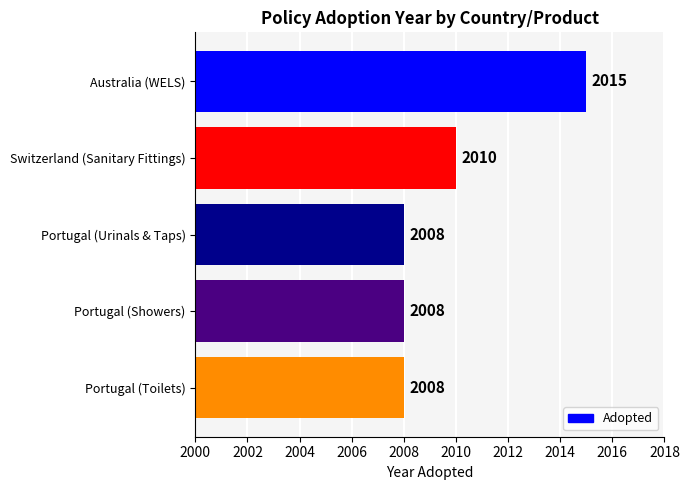

What is the average value?

2010